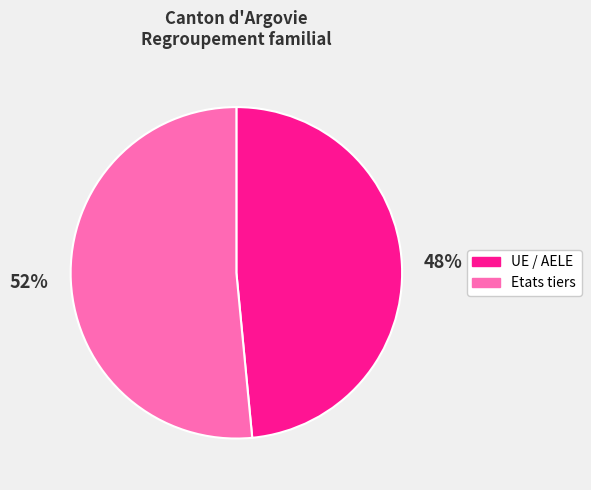

What percentage is the Etats tiers slice, to the nearest percent?

52%